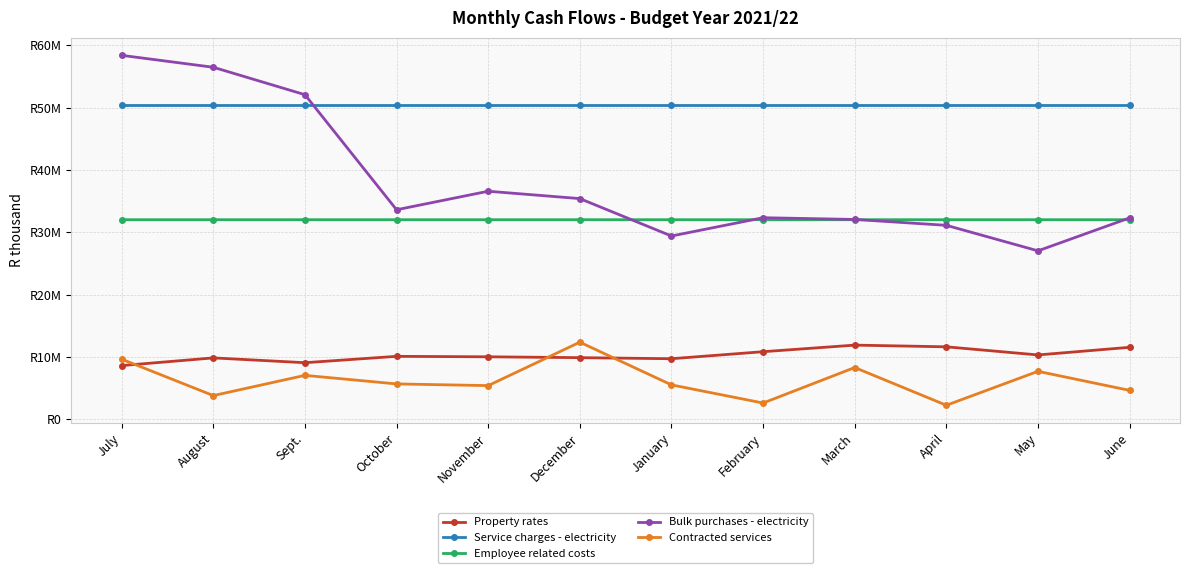

List the series in order of their peak value, highest first.

Bulk purchases - electricity, Service charges - electricity, Employee related costs, Contracted services, Property rates